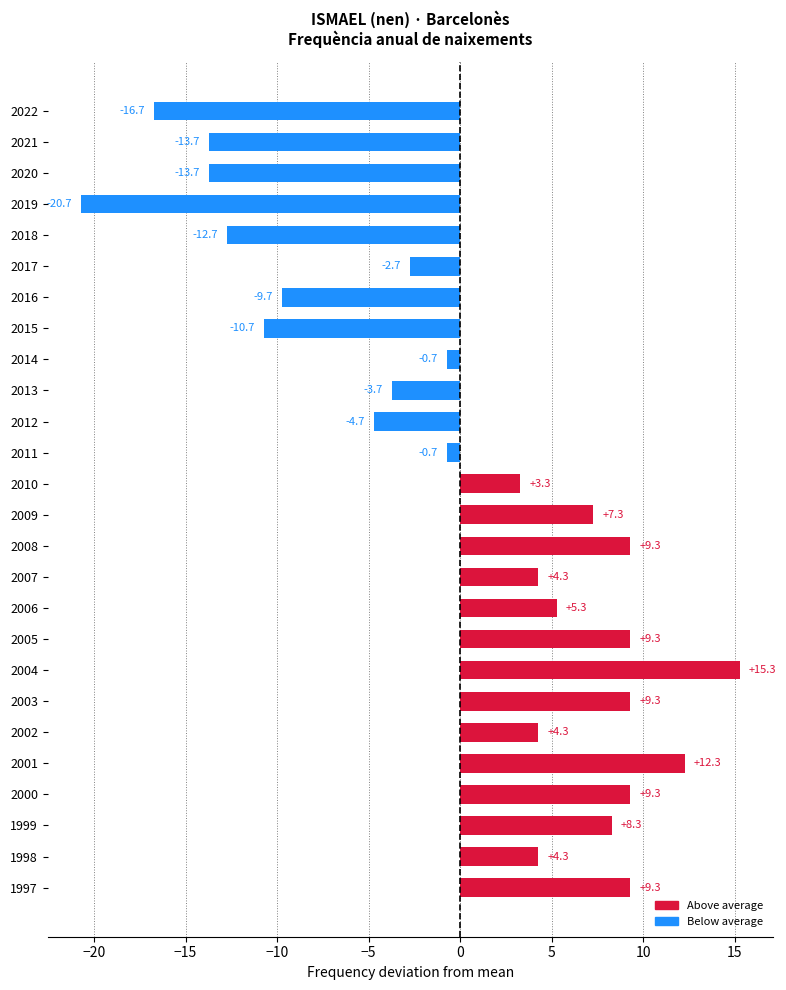

How many values are below zero?

12